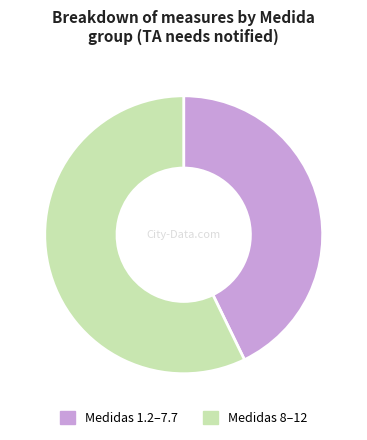

How many segments does this pie chart have?

2